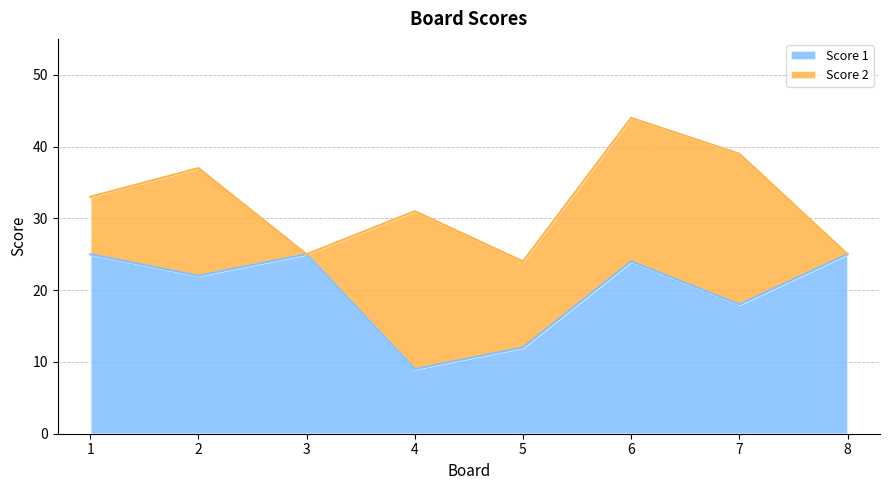

What is the change in value from 3 to 7?

-7